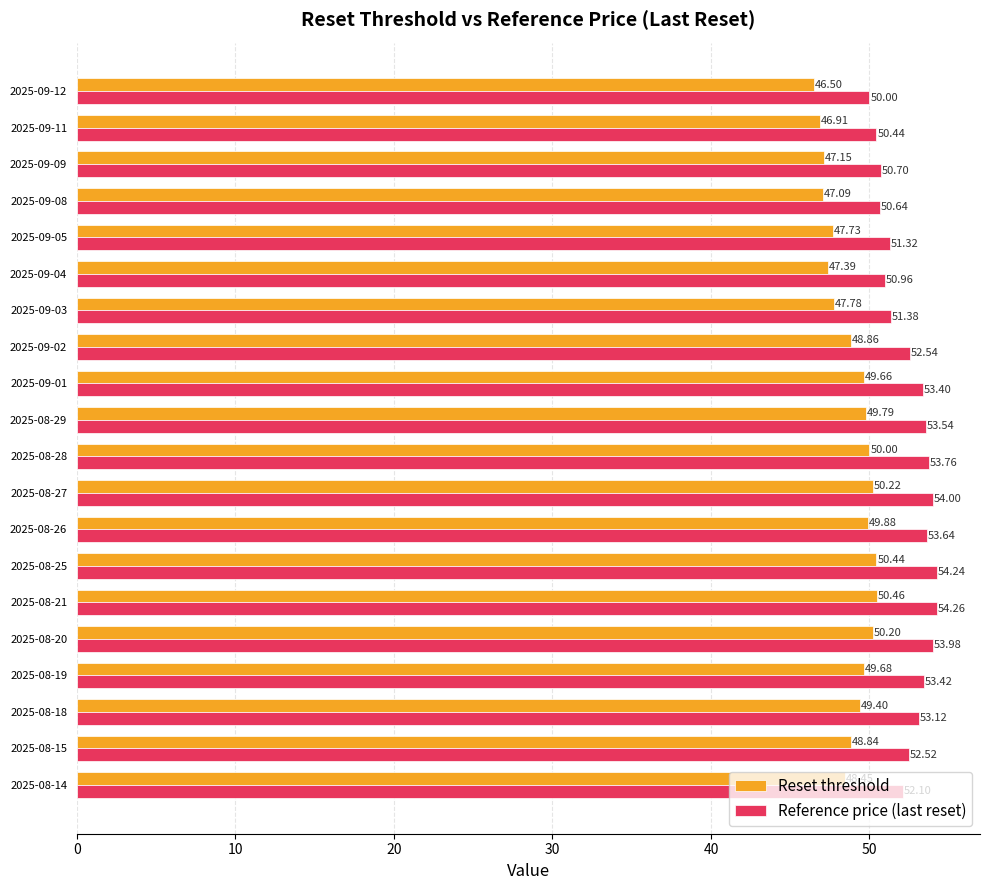

List the labels in order of Reference price (last reset) value, largest first.

2025-08-21, 2025-08-25, 2025-08-27, 2025-08-20, 2025-08-28, 2025-08-26, 2025-08-29, 2025-08-19, 2025-09-01, 2025-08-18, 2025-09-02, 2025-08-15, 2025-08-14, 2025-09-03, 2025-09-05, 2025-09-04, 2025-09-09, 2025-09-08, 2025-09-11, 2025-09-12